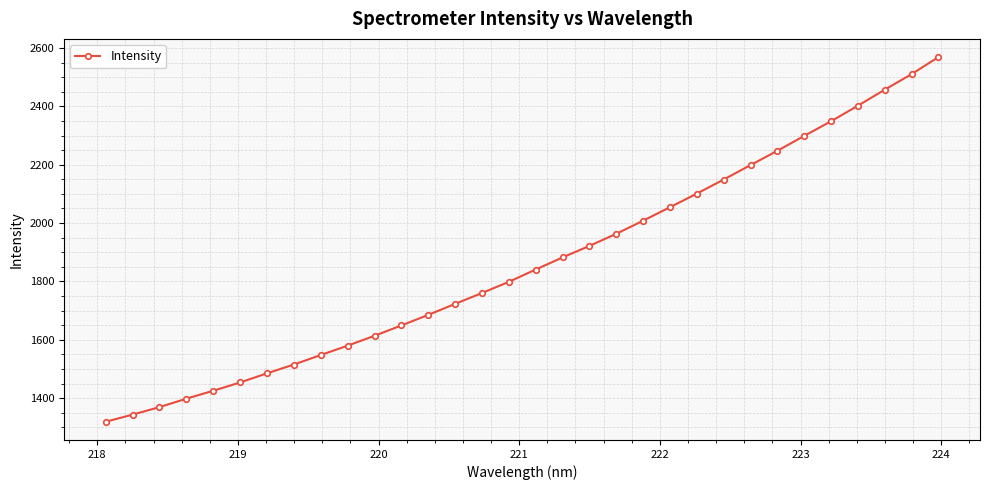

How many values are below 1840?

16